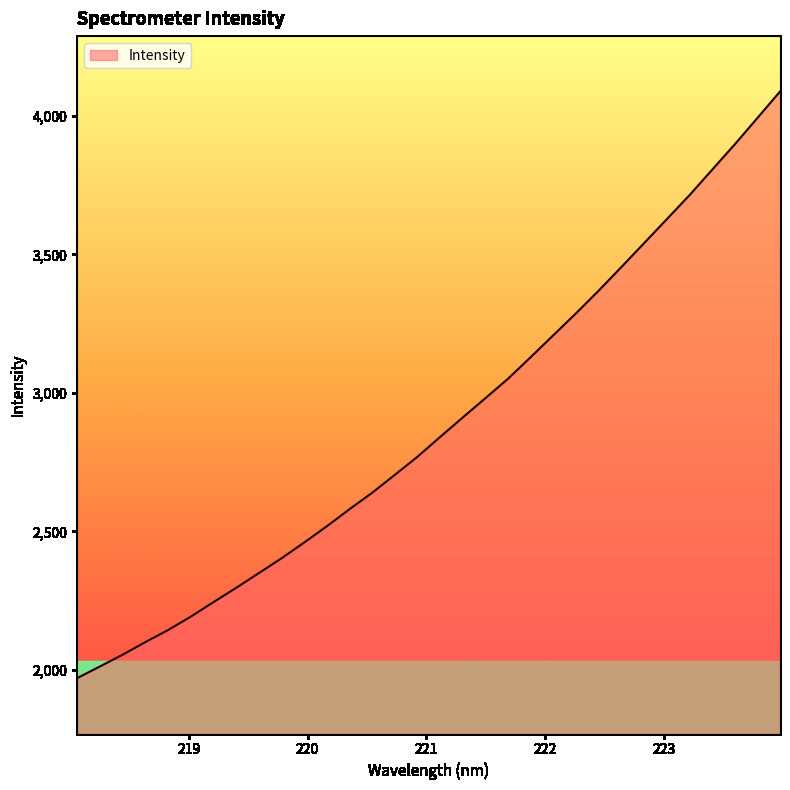

True or false: there are more than 0 points higher than both neighbors.

False